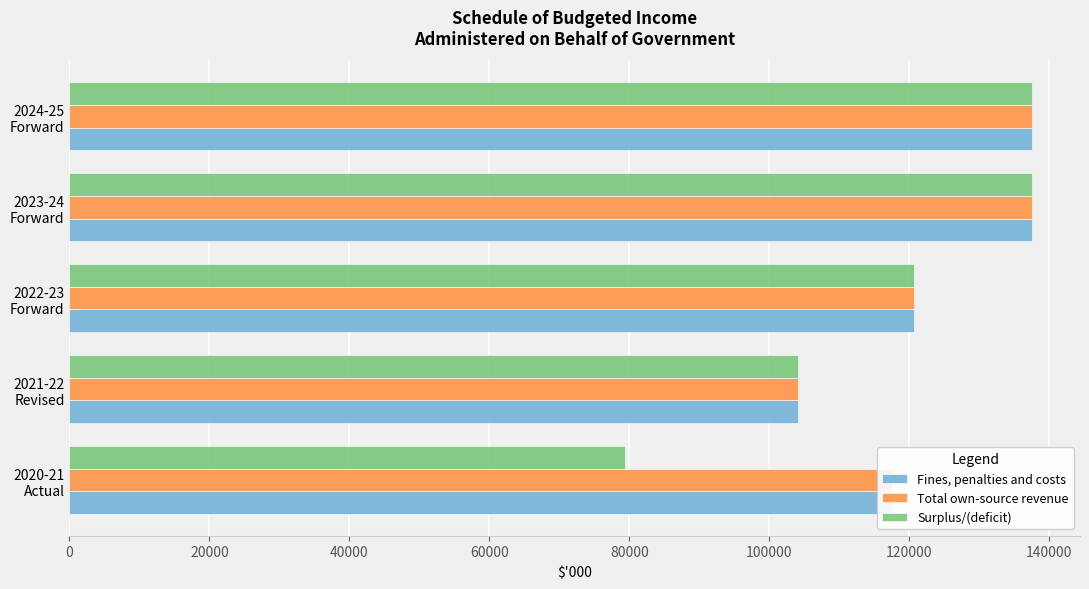

What is the smallest value displayed?

79357